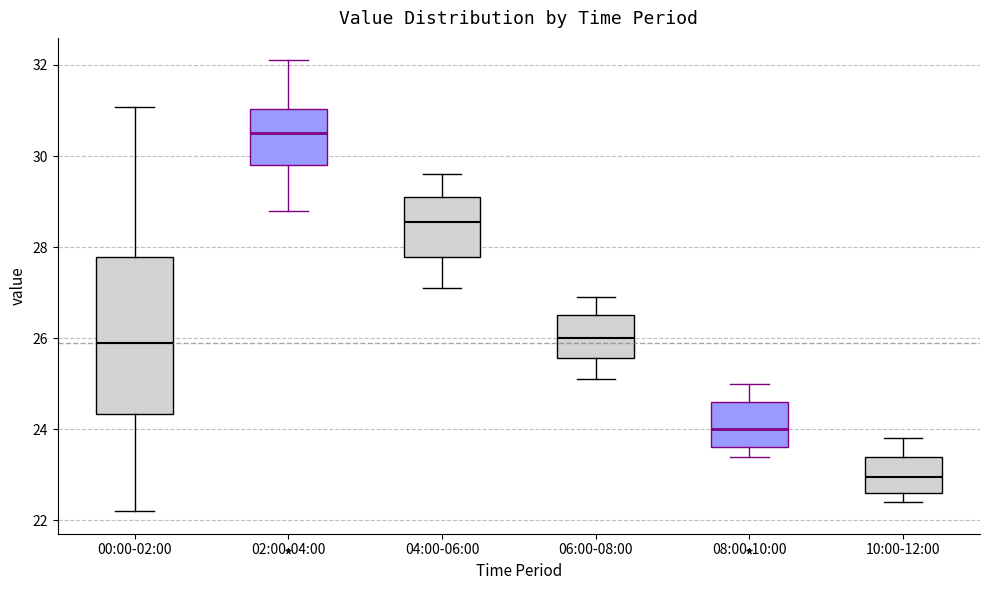

Reading left to right, read every box against the y-axis: the position of its median line, the range the box covers, and the ends of its whiskers. The values are not printed on the chart, so give them approximately, as read against the axis.

00:00-02:00: median 26.0, box 24.4 to 27.8, whiskers 22.2 to 31.0
02:00-04:00: median 30.6, box 29.8 to 31.0, whiskers 28.8 to 32.2
04:00-06:00: median 28.6, box 27.8 to 29.2, whiskers 27.2 to 29.6
06:00-08:00: median 26.0, box 25.6 to 26.6, whiskers 25.2 to 27.0
08:00-10:00: median 24.0, box 23.6 to 24.6, whiskers 23.4 to 25.0
10:00-12:00: median 23.0, box 22.6 to 23.4, whiskers 22.4 to 23.8